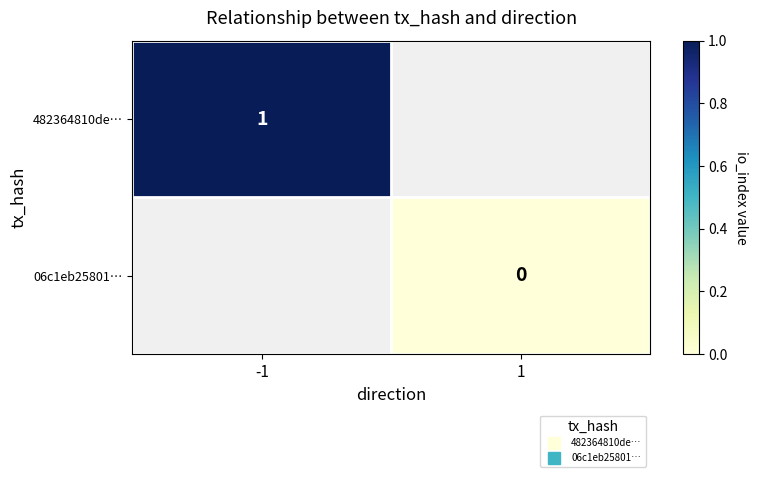

Which label corresponds to the smallest value in the chart?

1